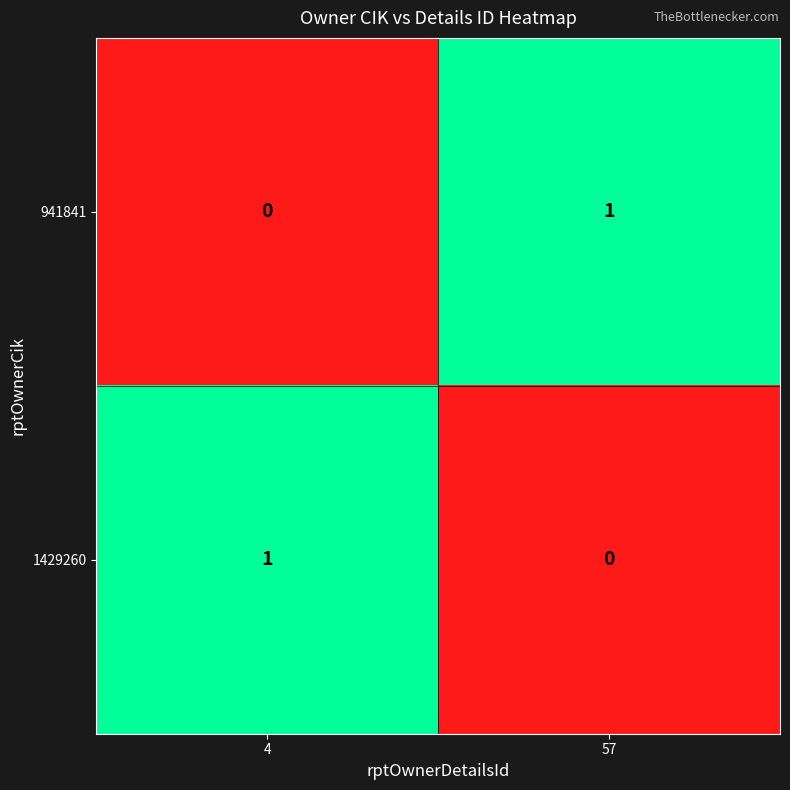

List the labels in order of 1429260 value, largest first.

4, 57